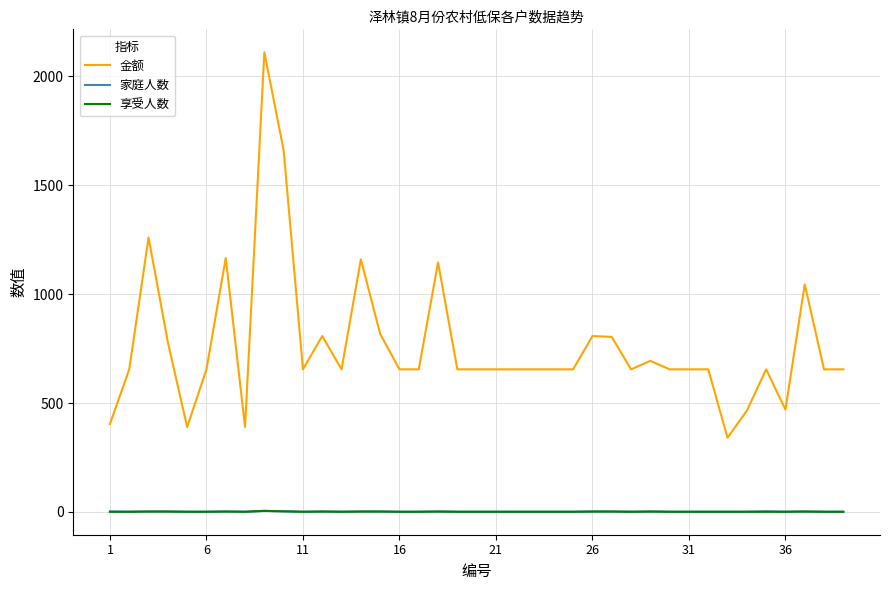

Which series has the widest spread of values?

金额